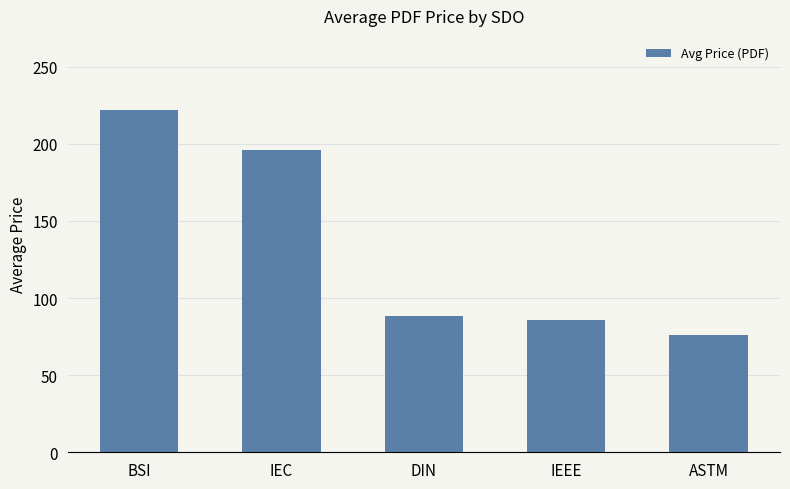

What is the difference between the values at DIN and IEC?

107.4